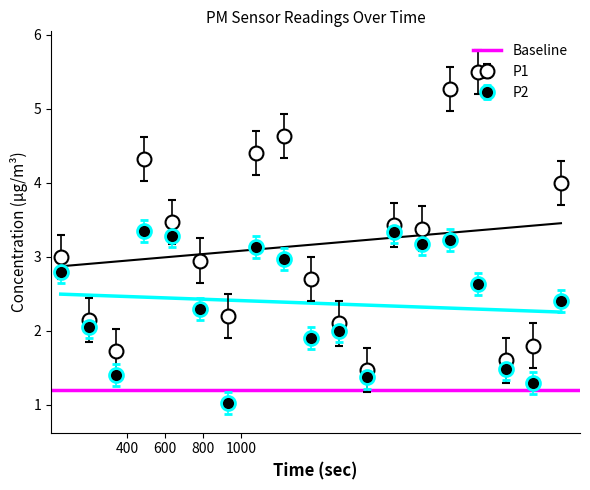

Does the chart have visible grid lines?

No